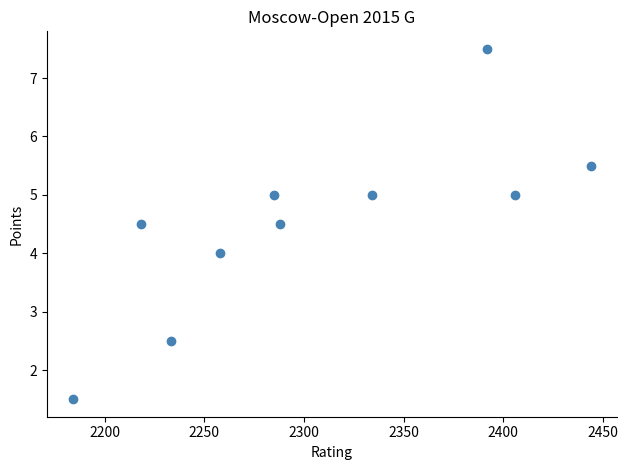

What is the average X value?

2304.2